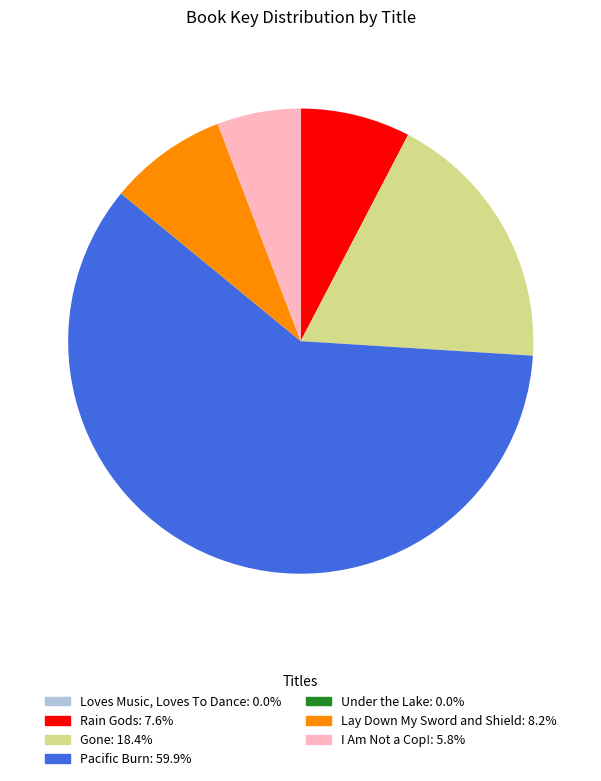

The Pacific Burn slice represents 70% of the pie. True or false?

False